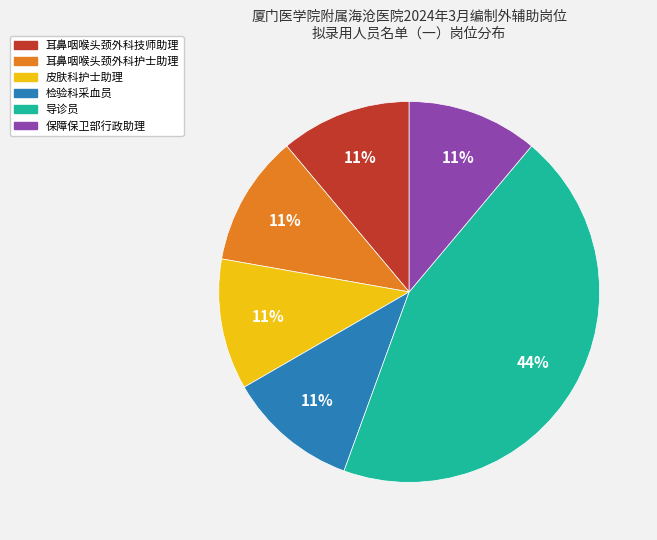

What is the largest slice in the pie chart?

导诊员